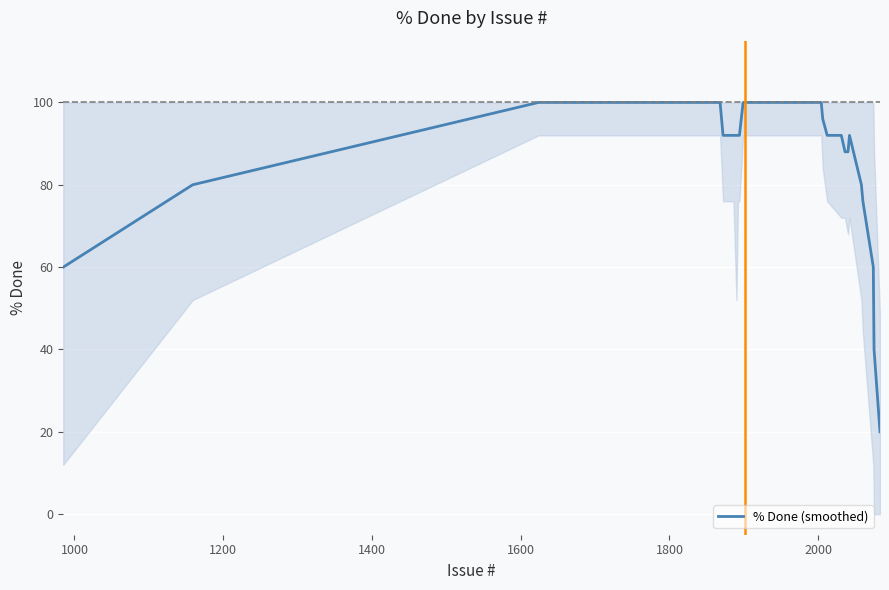

What is the smallest value displayed?

20